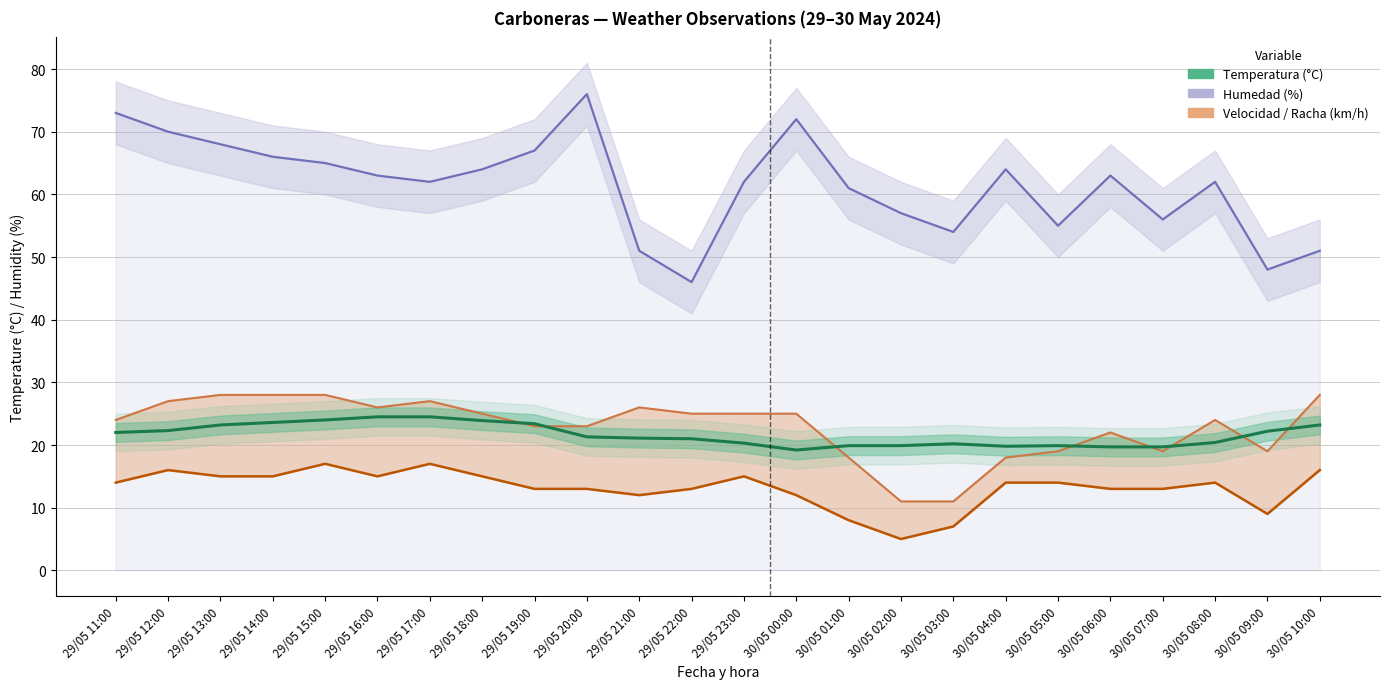

List the series in order of their peak value, highest first.

Humedad (%), Racha (km/h), Temperatura (°C), Velocidad viento (km/h)